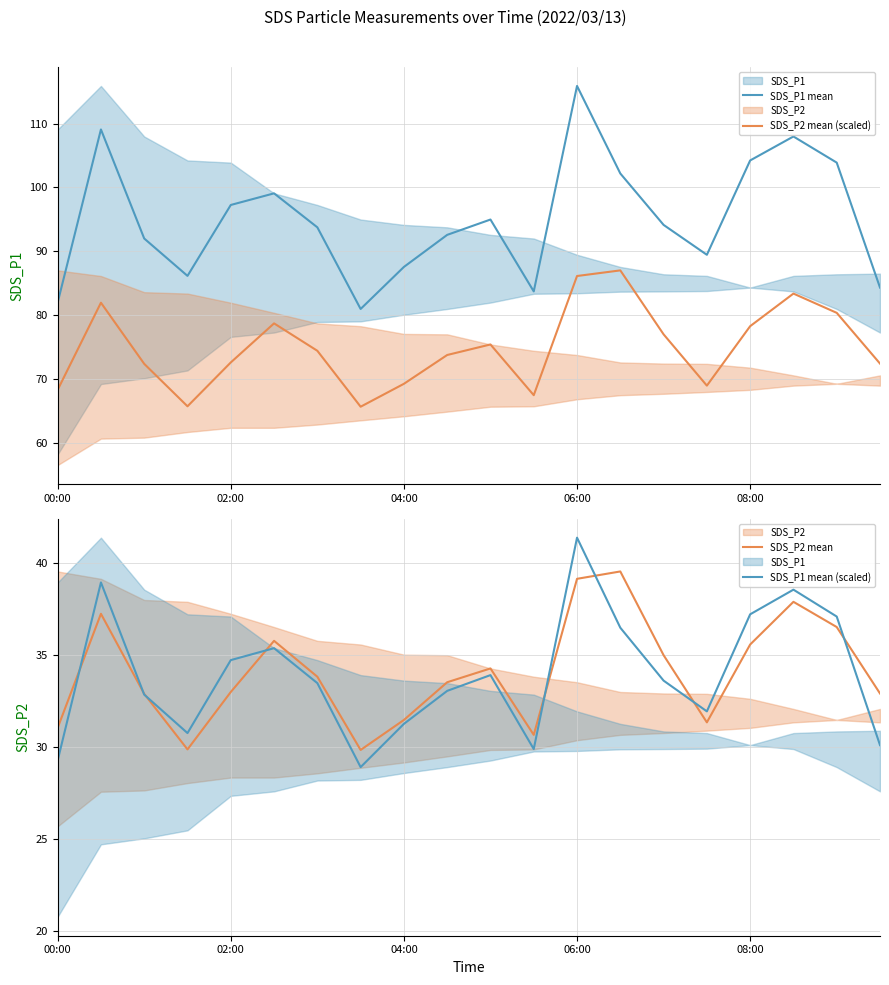

True or false: SDS_P2 mean (scaled) and SDS_P2 mean intersect in this chart.

False